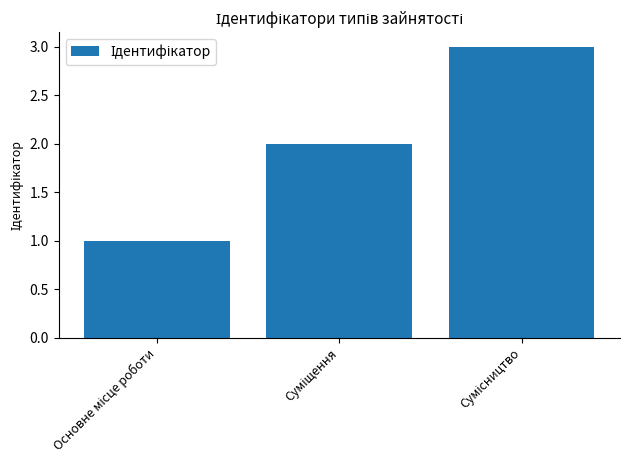

What is the greatest value displayed?

3